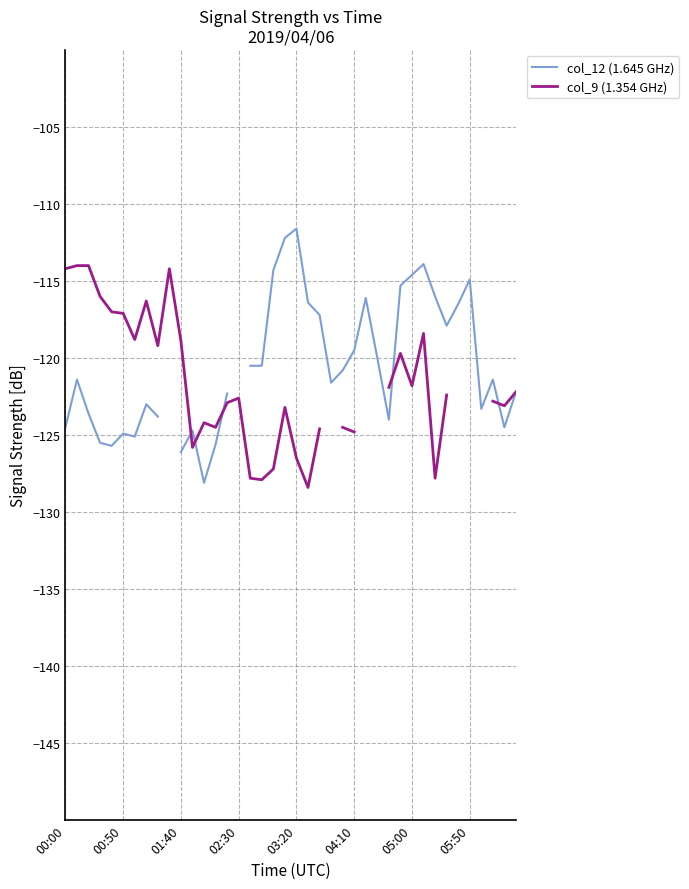

Between 12 and 27, which series saw the biggest shift?

col_12 (1.645 GHz)